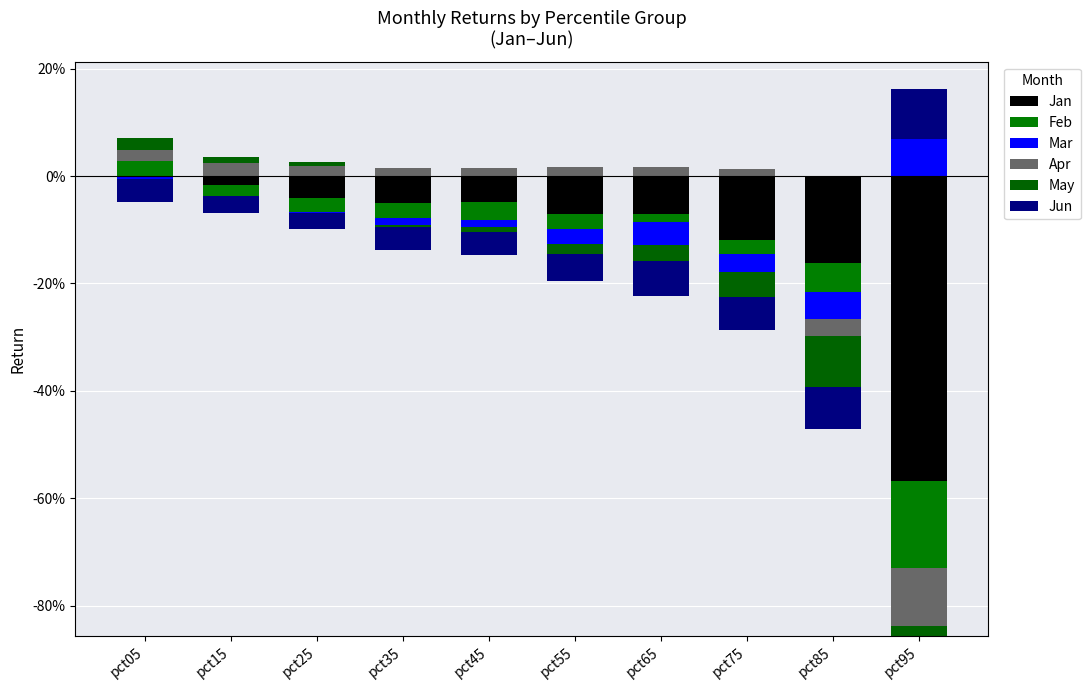

Reading left to right, transcribe all the data shown in this chart.

Jan: pct05=0.0	pct15=0.0	pct25=0.0	pct35=0.0	pct45=0.0	pct55=0.0	pct65=0.0	pct75=0.0	pct85=0.0	pct95=0.0
Feb: pct05=0.0	pct15=0.0	pct25=0.0	pct35=0.0	pct45=0.0	pct55=0.0	pct65=0.0	pct75=0.0	pct85=0.0	pct95=0.0
Mar: pct05=0.0	pct15=0.0	pct25=0.0	pct35=0.0	pct45=0.0	pct55=0.0	pct65=0.0	pct75=0.0	pct85=0.0	pct95=0.1
Apr: pct05=0.0	pct15=0.0	pct25=0.0	pct35=0.0	pct45=0.0	pct55=0.0	pct65=0.0	pct75=0.0	pct85=0.0	pct95=0.0
May: pct05=0.0	pct15=0.0	pct25=0.0	pct35=0.0	pct45=0.0	pct55=0.0	pct65=0.0	pct75=0.0	pct85=0.0	pct95=0.0
Jun: pct05=0.0	pct15=0.0	pct25=0.0	pct35=0.0	pct45=0.0	pct55=0.0	pct65=0.0	pct75=0.0	pct85=0.0	pct95=0.1